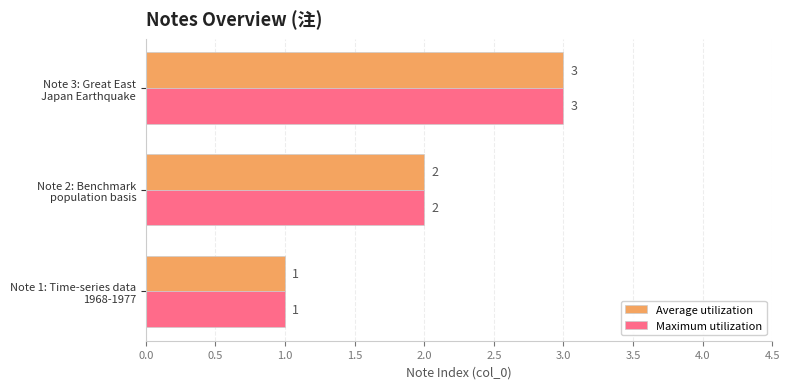

Count the Maximum utilization values in the range 1 to 3.

3